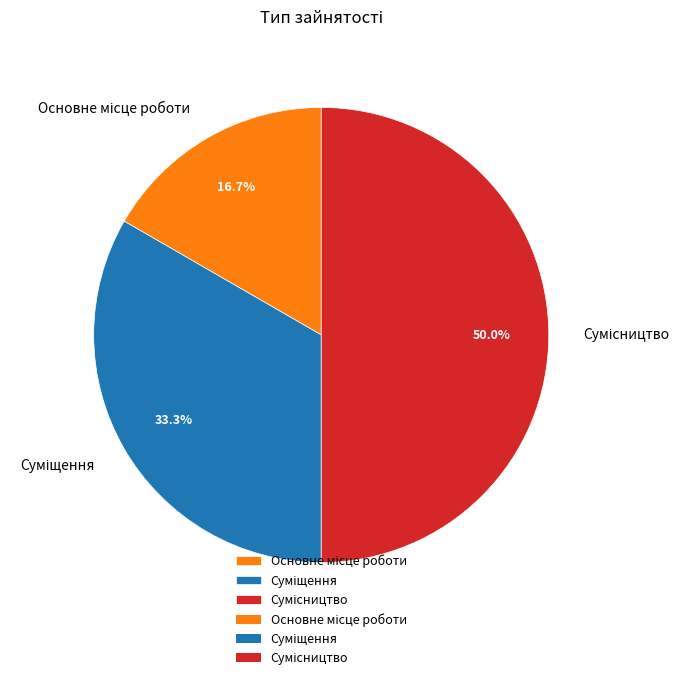

To the nearest percent, what portion does Суміщення represent?

33%